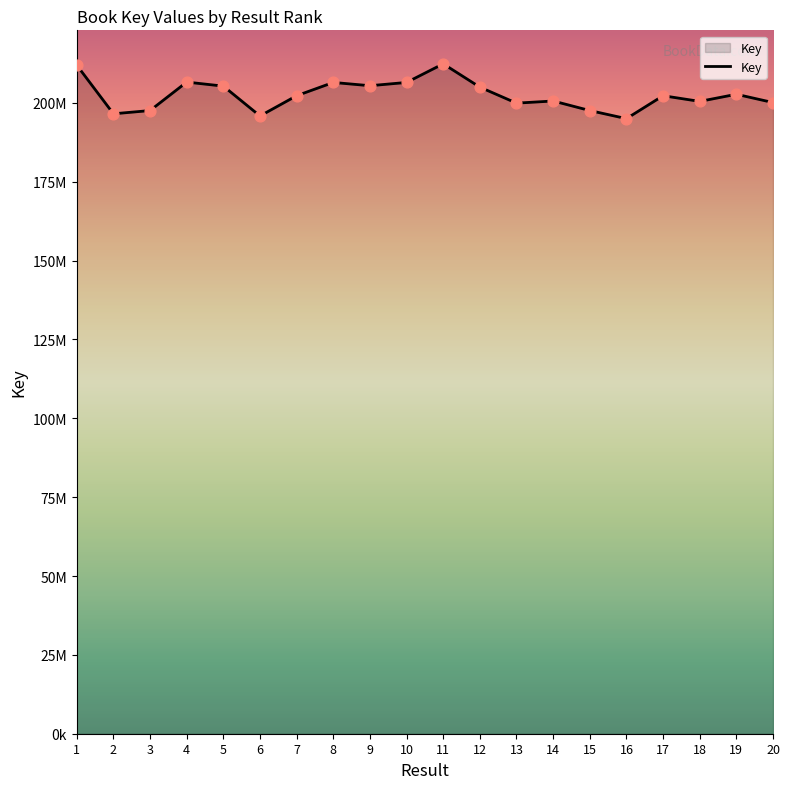

What is the change in value from 6 to 16?

-845691